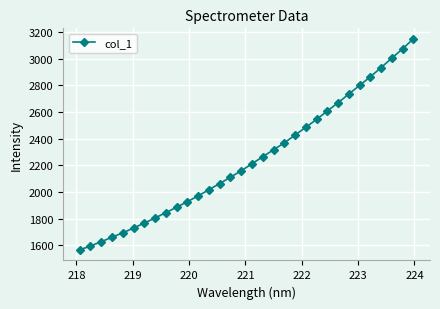

What is the sum of all values?

71900.5